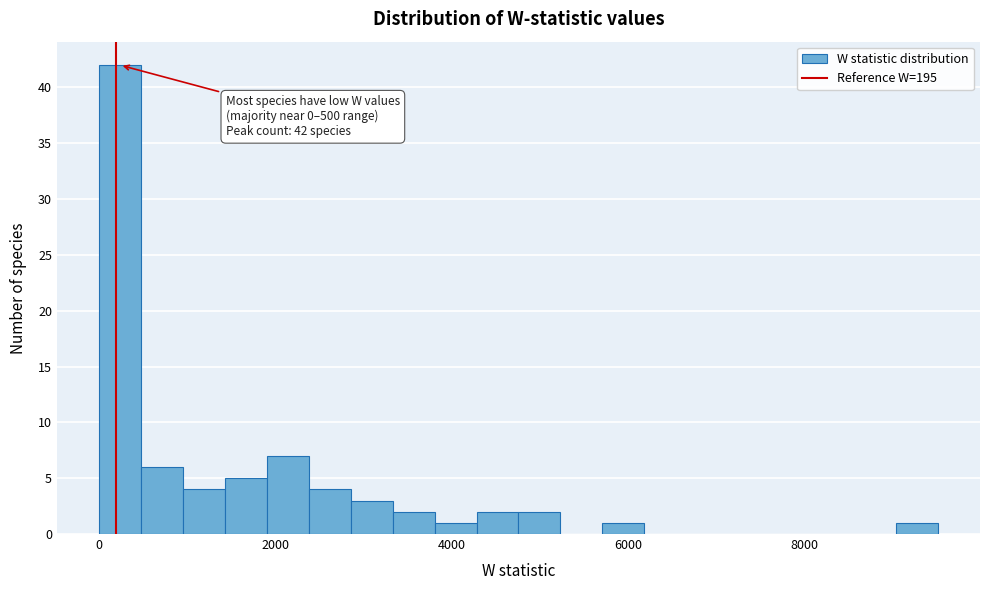

Around what value on the x-axis is the tallest bar? Give the approximate position of its centre, as read against the axis.

200